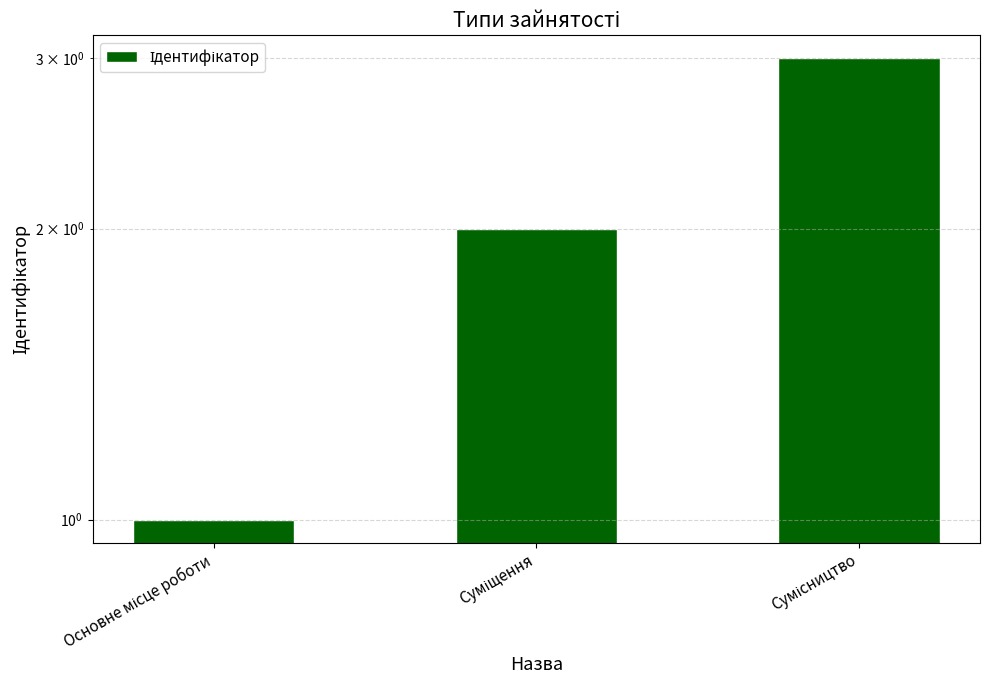

The value at Сумісництво is 5. True or false?

False